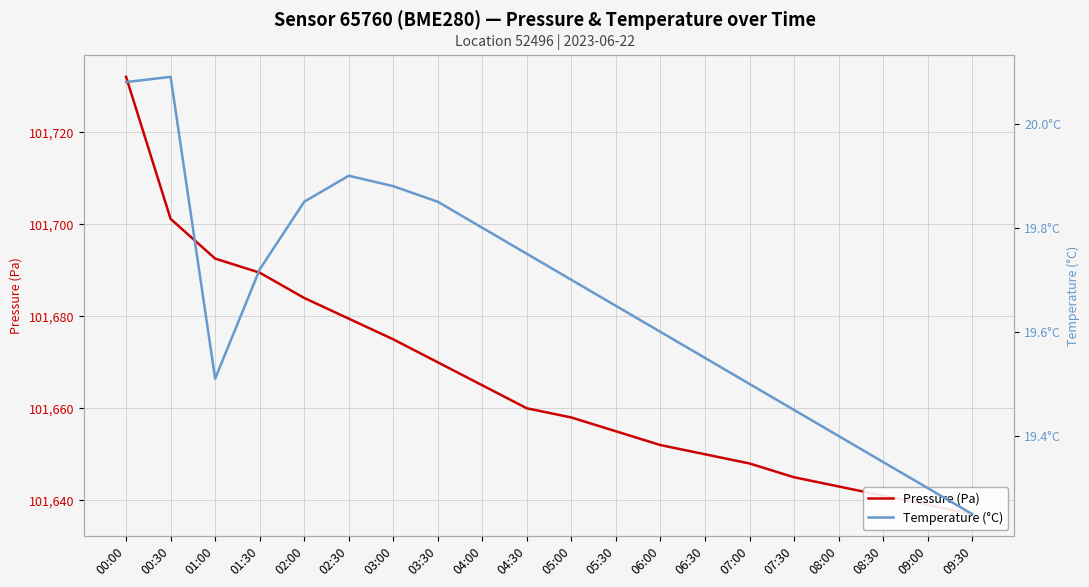

Is it true that Temperature (°C) equals 19.5 at 01:00?

True